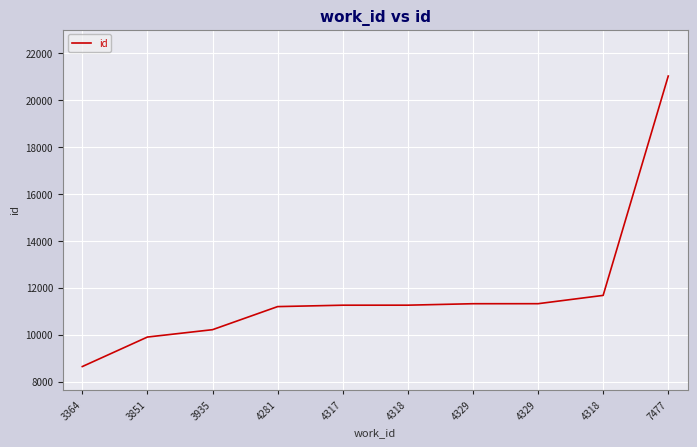

Does the chart display data point markers on the line(s)?

No